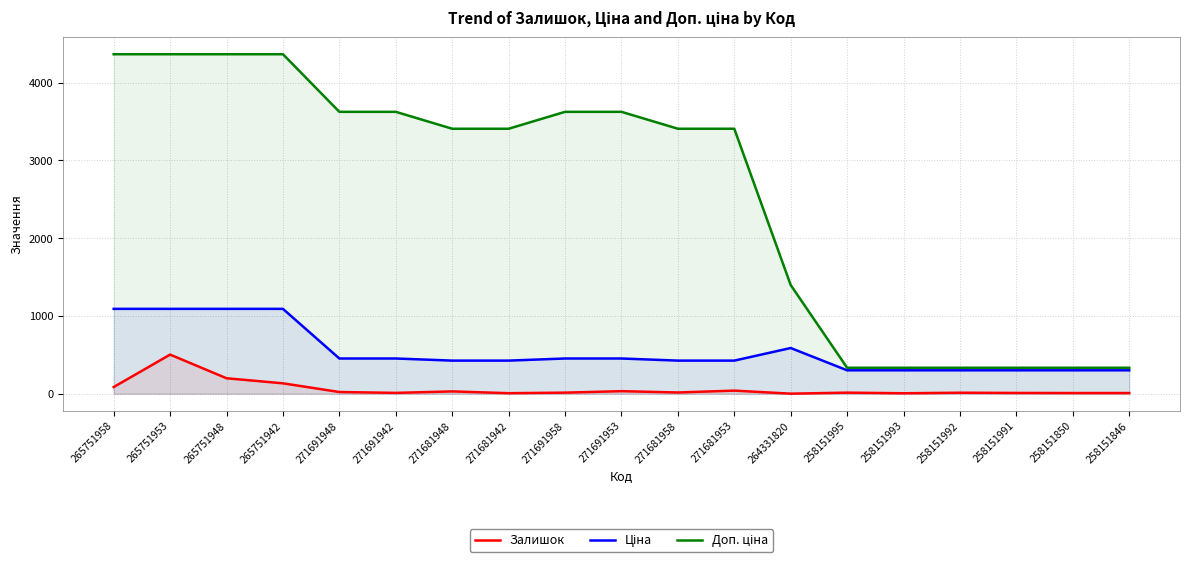

Which series changed the most between 265751953 and 258151846?

Доп. ціна